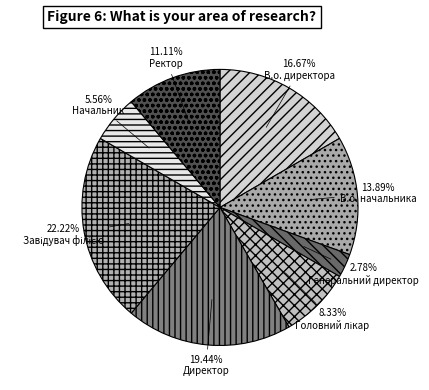

Does Начальник account for over 50% of the chart?

No